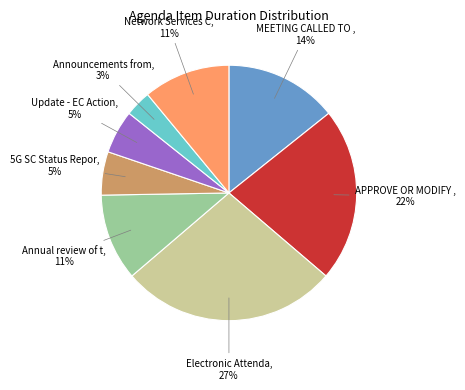

Is there any slice that represents more than half of the pie?

No